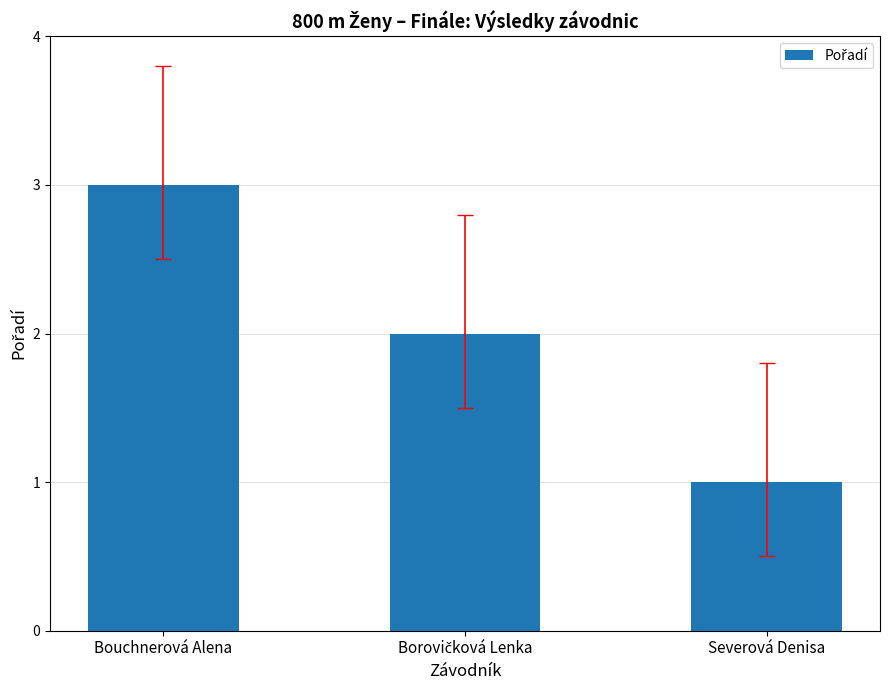

True or false: the data shows 2 at Severová Denisa.

False